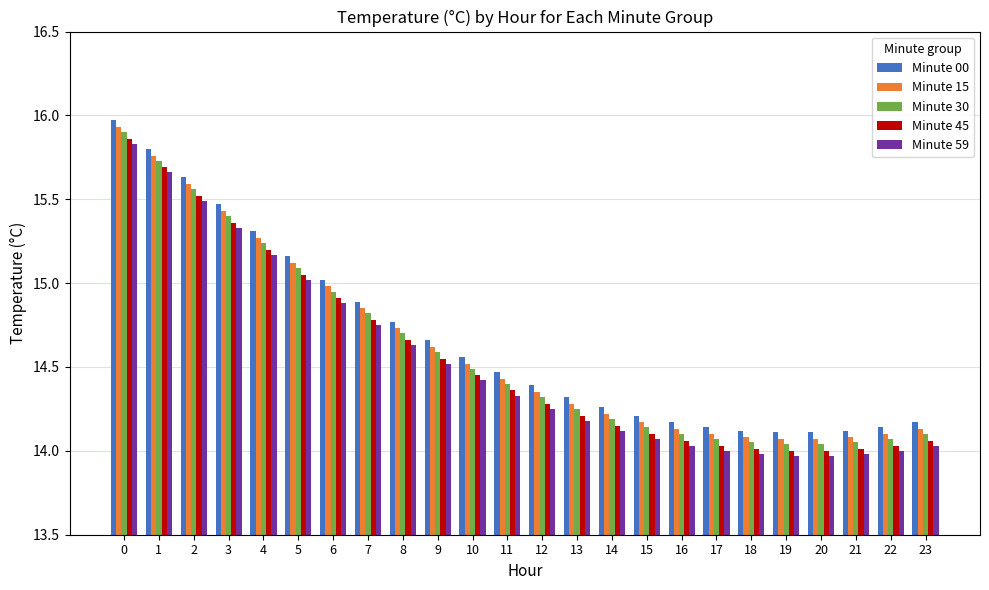

What is the maximum value shown in the chart?

16.0